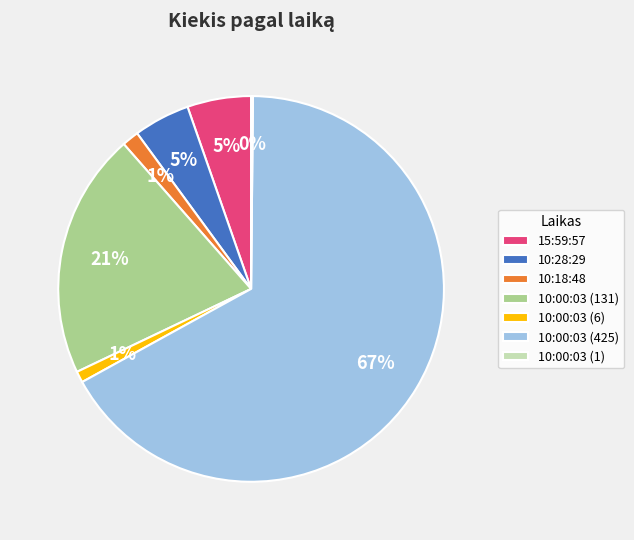

Combined, do 10:18:48 and 10:28:29 account for over 50%?

No